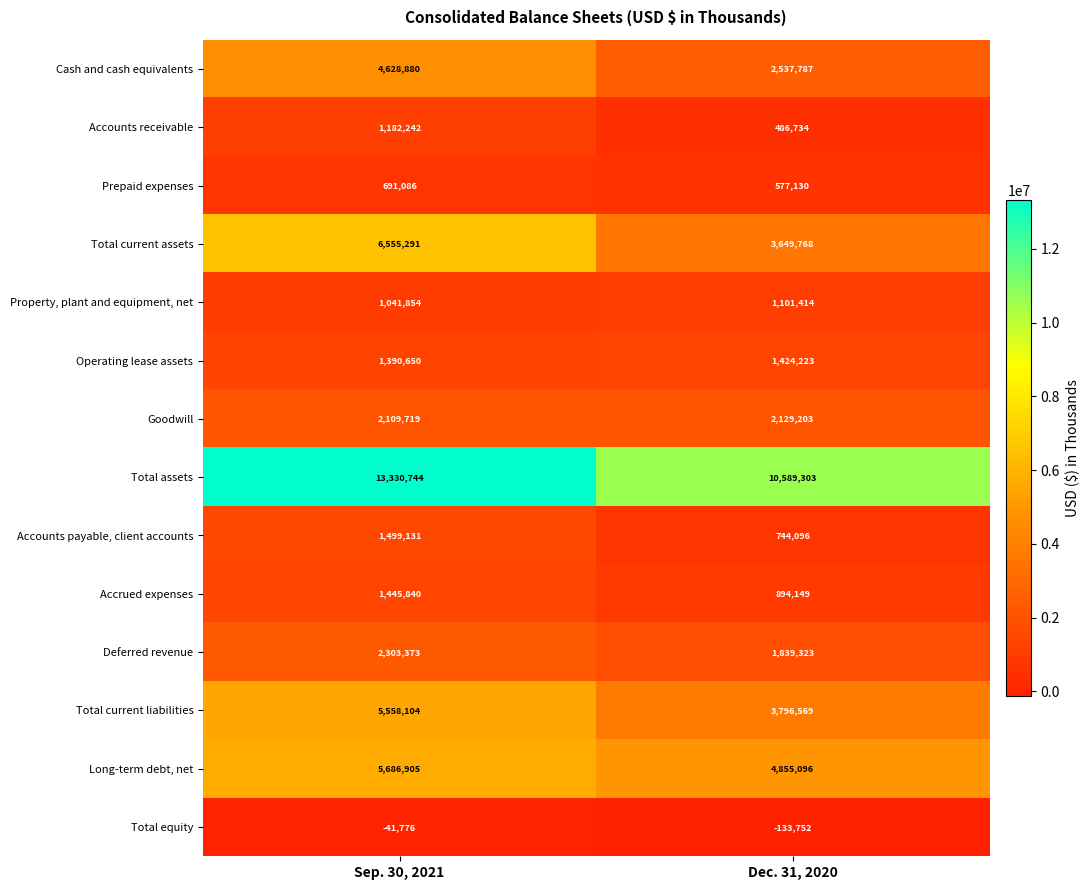

Which series has the largest total across all categories?

Total assets